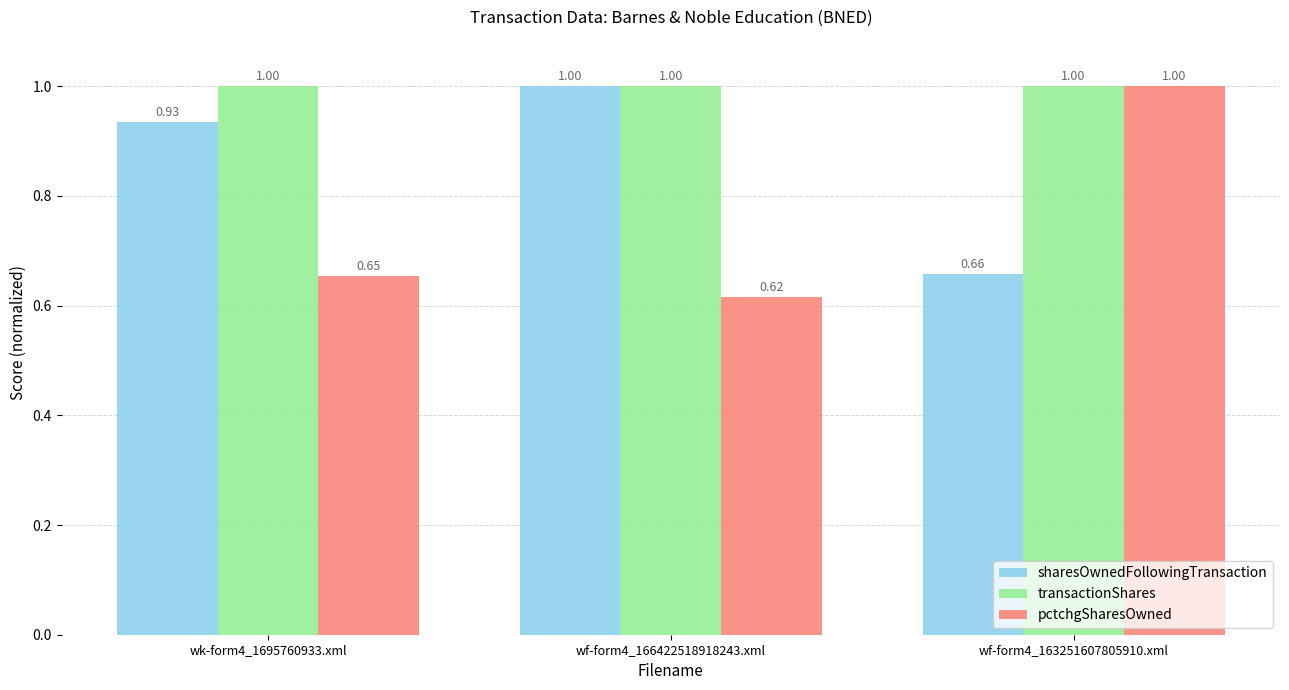

Is it true that sharesOwnedFollowingTransaction equals 0.9 at wf-form4_163251607805910.xml?

False